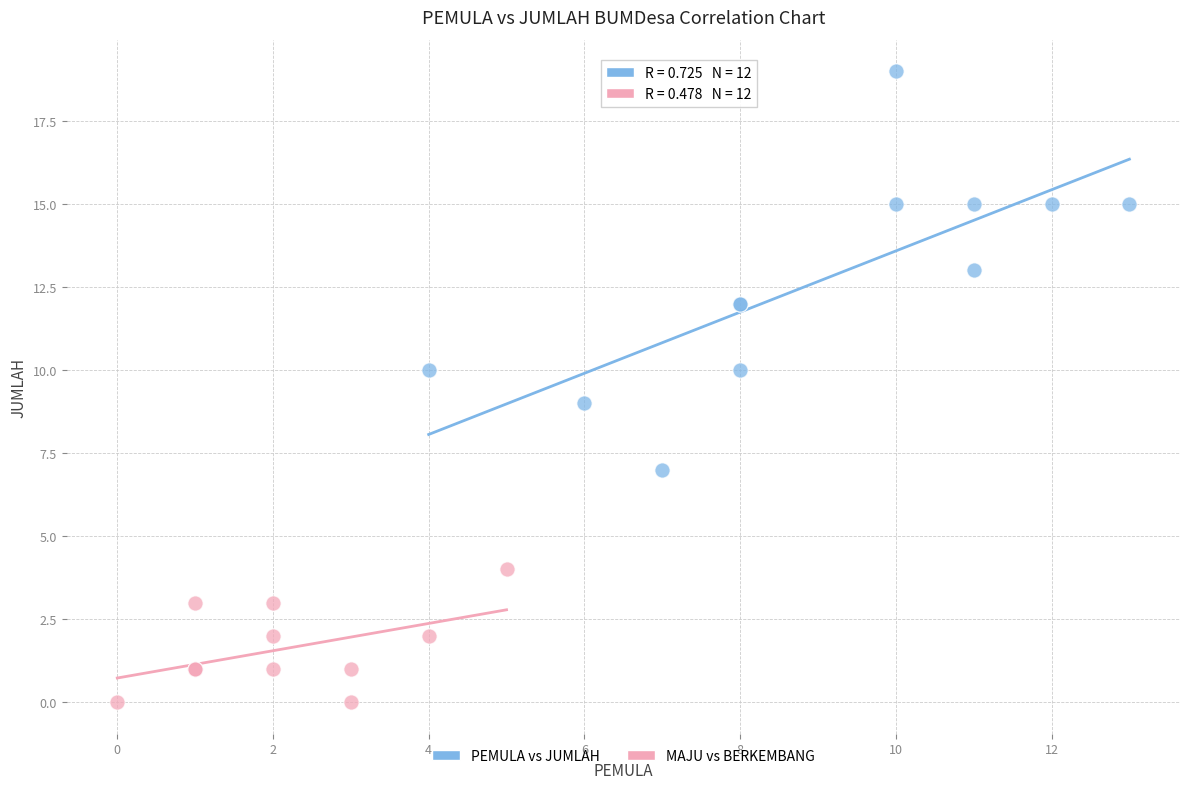

Which series reaches the maximum Y coordinate?

PEMULA vs JUMLAH